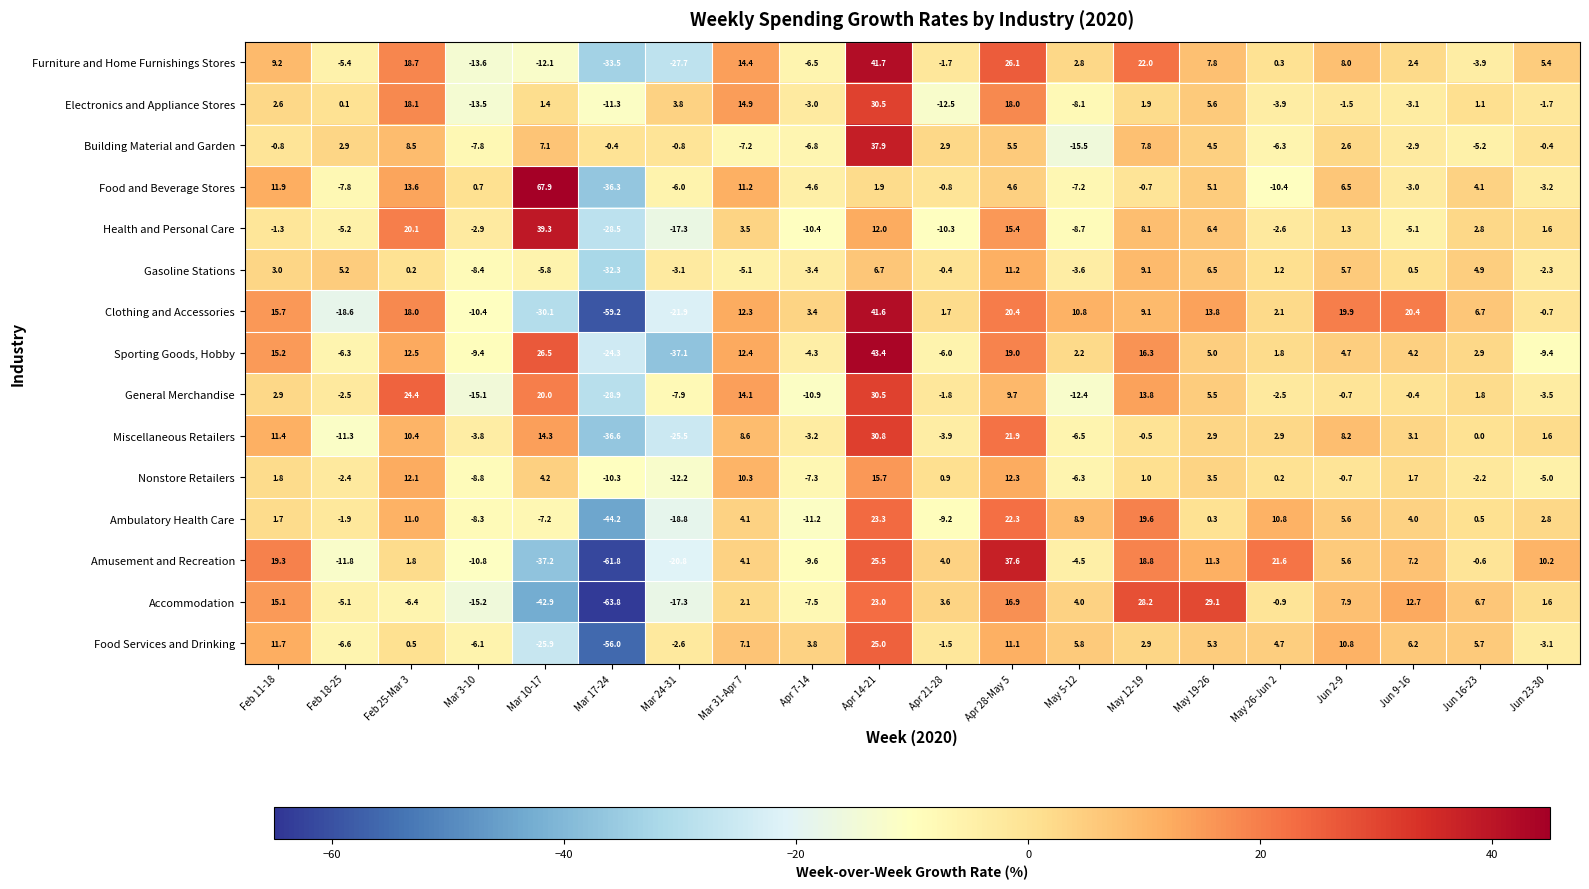

The Accommodation series shows 21.8 at Feb 11-18. True or false?

False